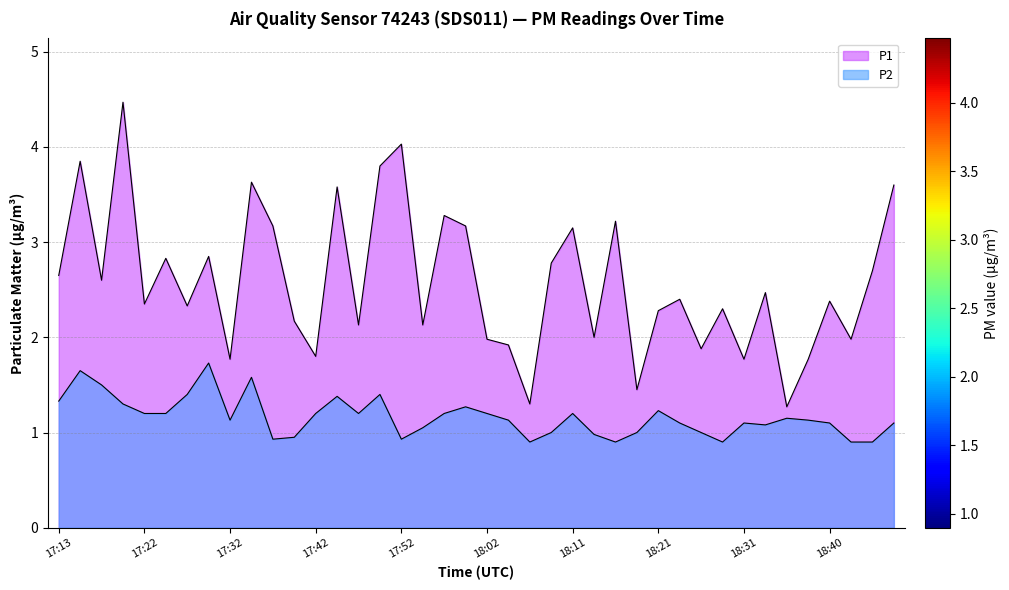

Is it true that P1 equals 2.0 at 18:43?

True